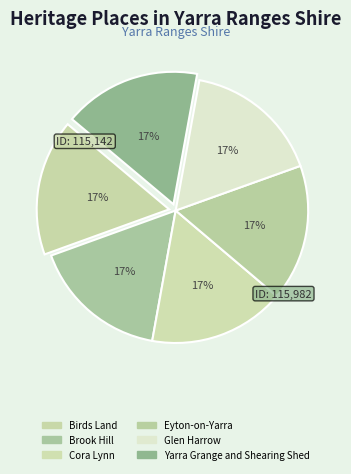

Is the sum of Eyton-on-Yarra and Birds Land greater than half?

No